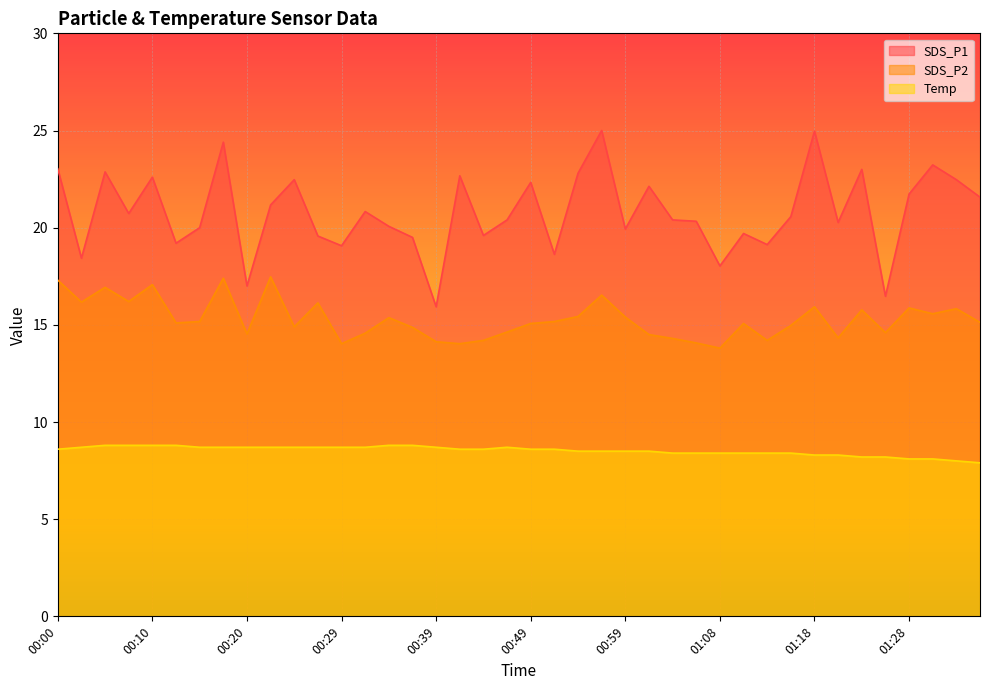

What is the difference between the maximum and second lowest values in the SDS_P1 series?

8.5